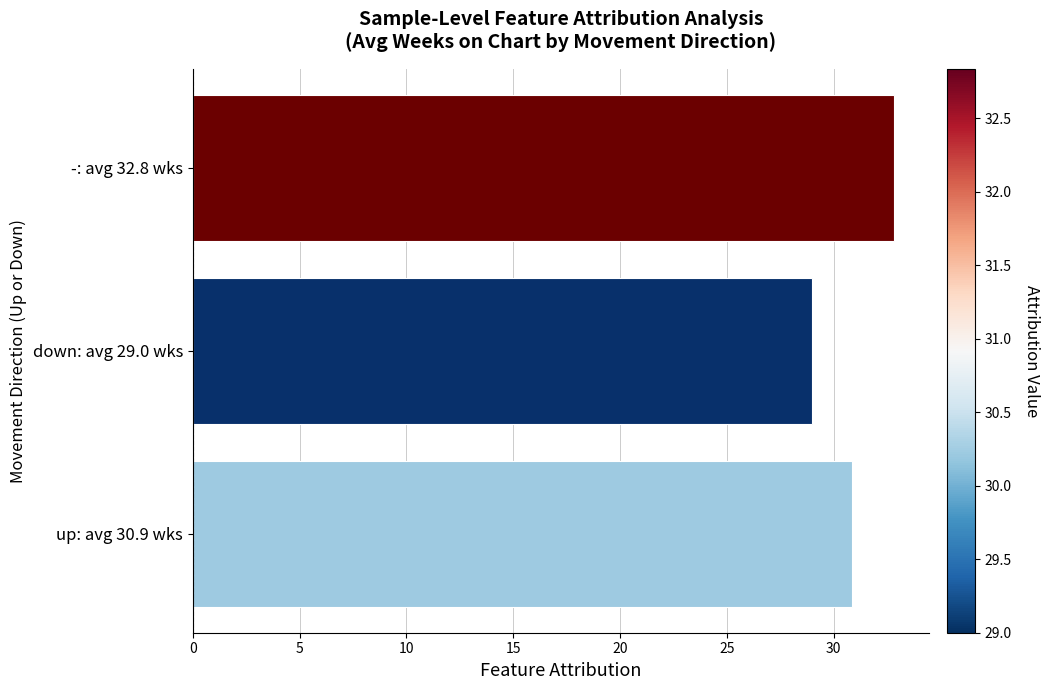

What is the greatest value displayed?

32.8